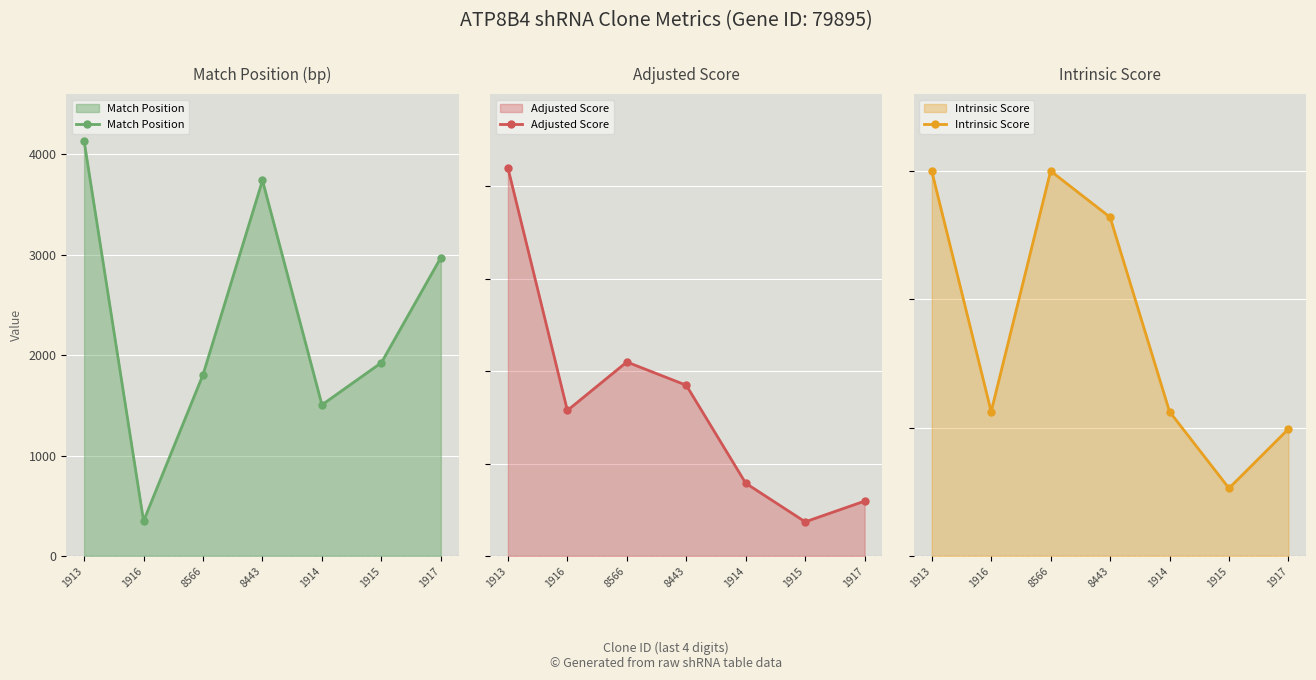

Where is the first local minimum for Adjusted Score?

1916